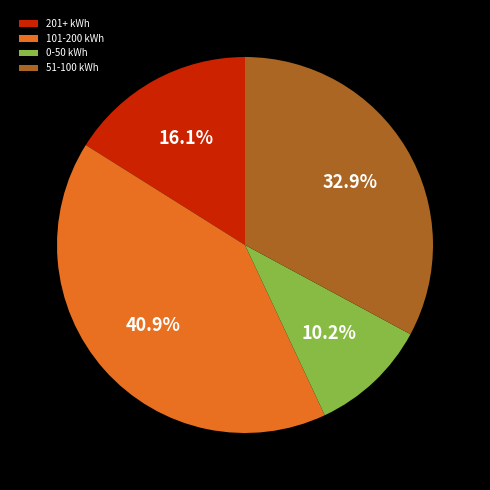

Rank the categories by value from highest to lowest.

101-200 kWh, 51-100 kWh, 201+ kWh, 0-50 kWh